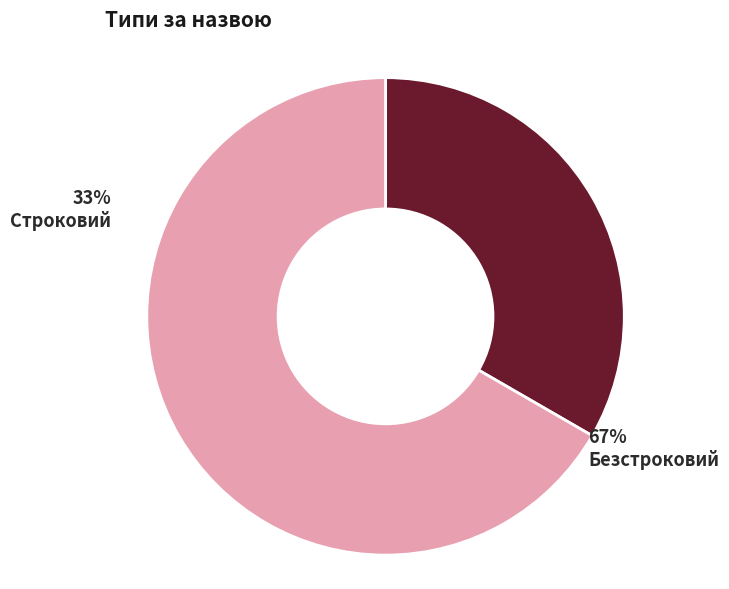

How much of the chart is everything except Безстроковий?

33.3%